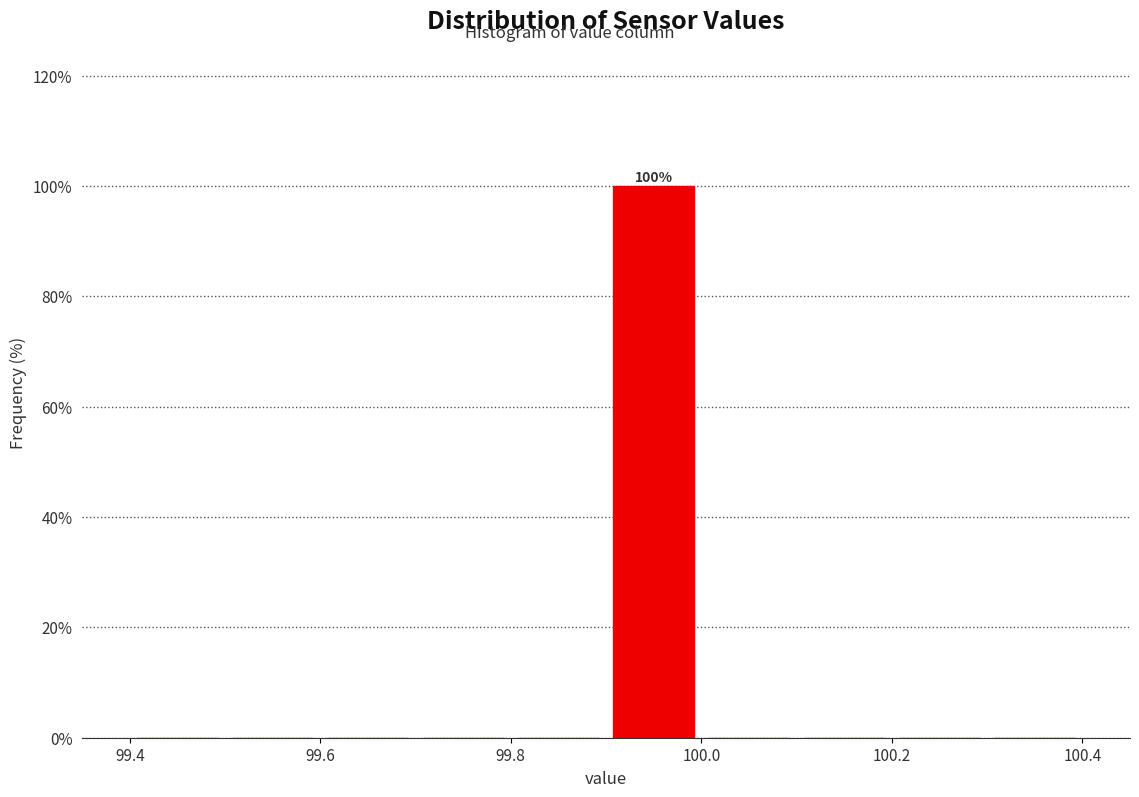

Which range on the x-axis has the tallest bar?

99.9 to 100.0